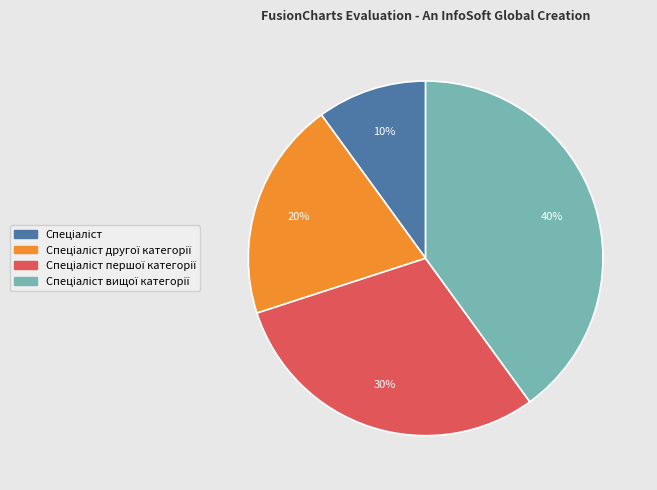

To the nearest percent, what is the difference between the largest and smallest slice percentages?

30%